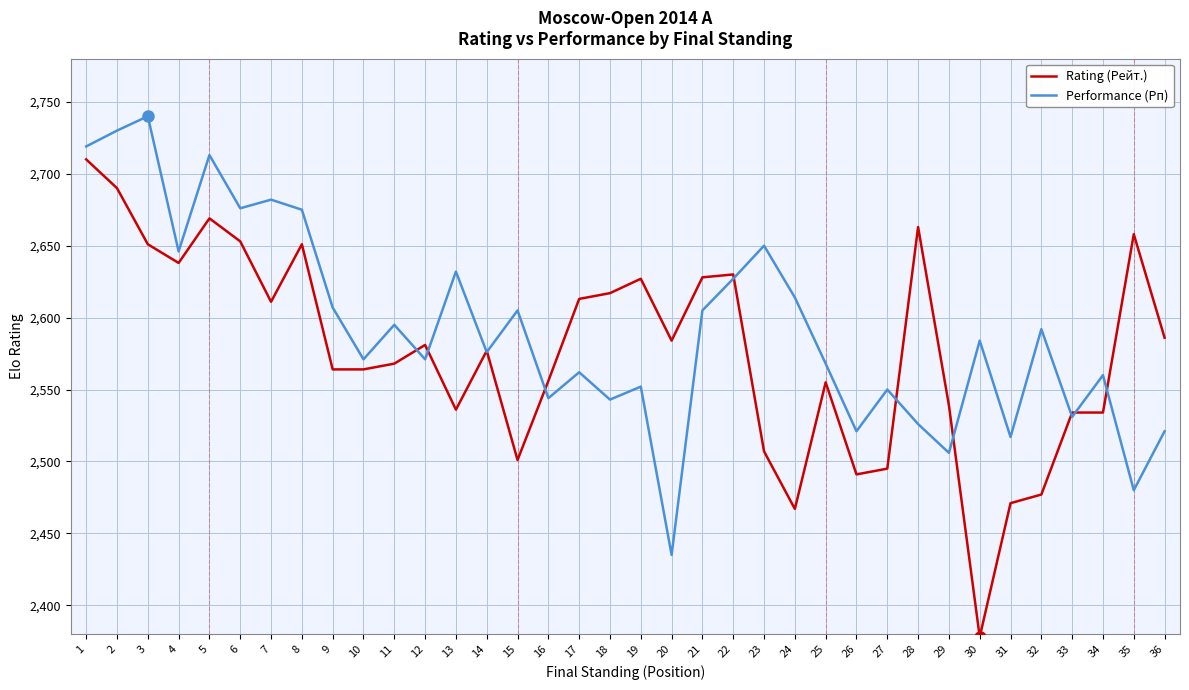

What are all the series names shown in the legend?

Rating (Рейт.), Performance (Рп)